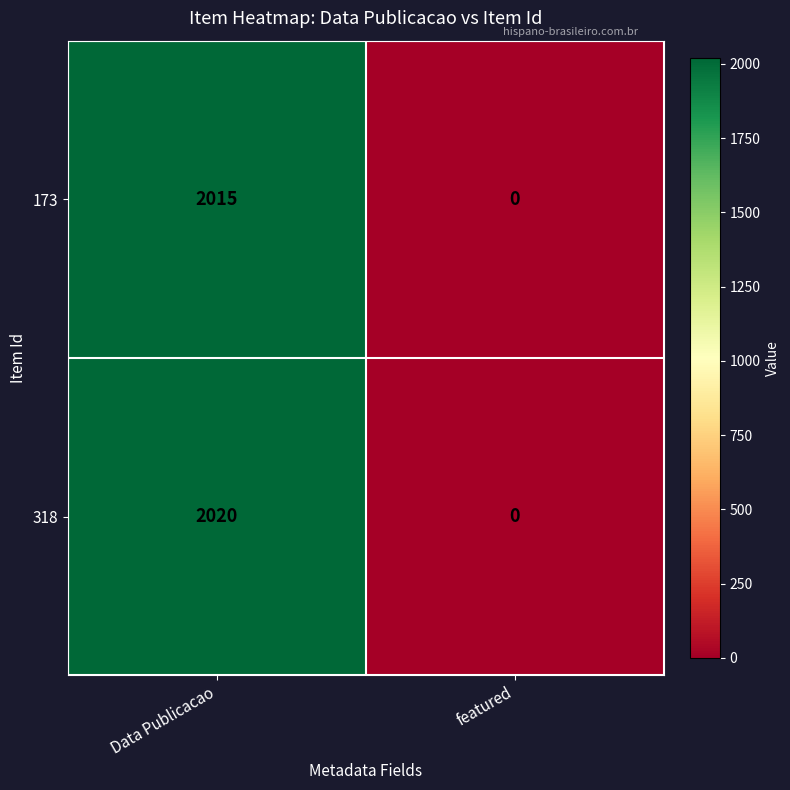

Which series changed the most between Data Publicacao and featured?

318